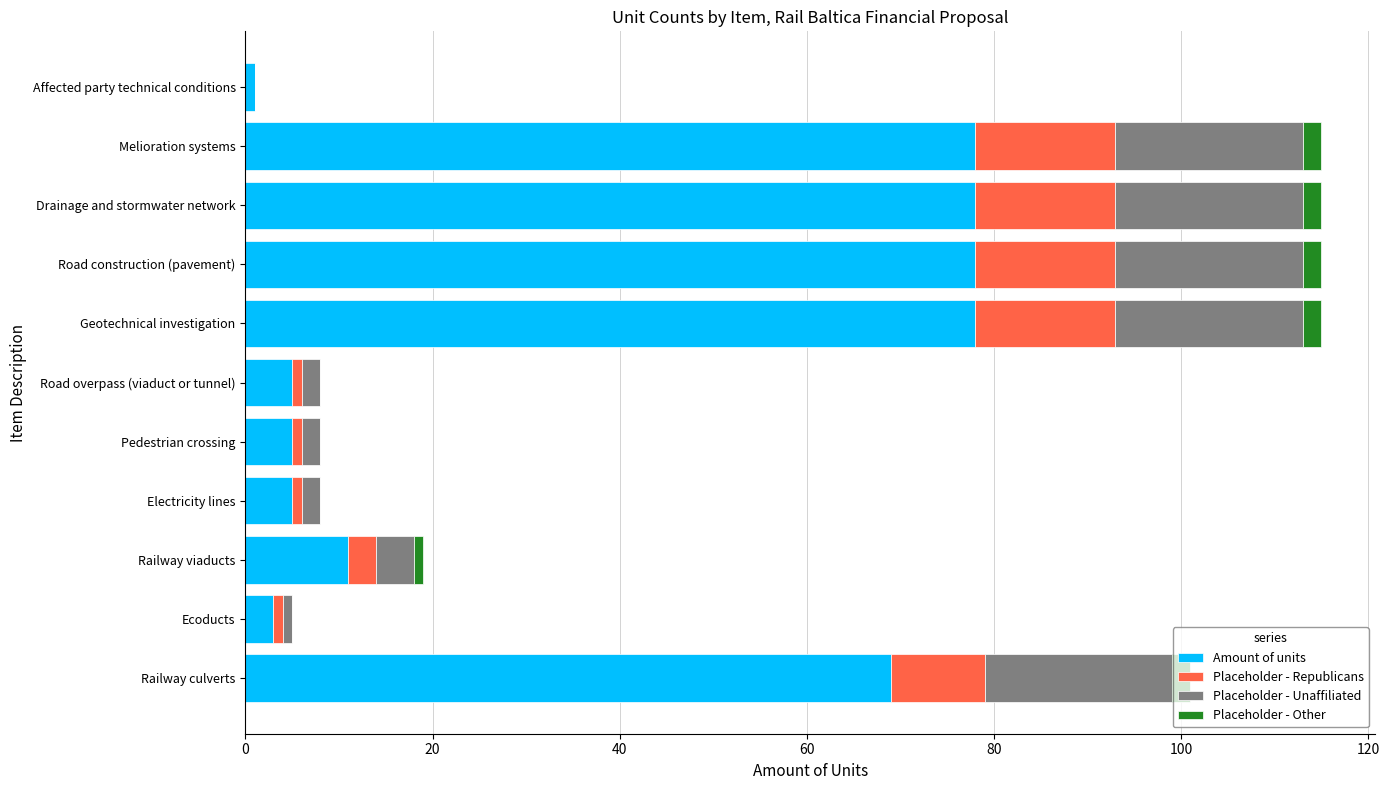

What is the maximum value for Amount of units?

78